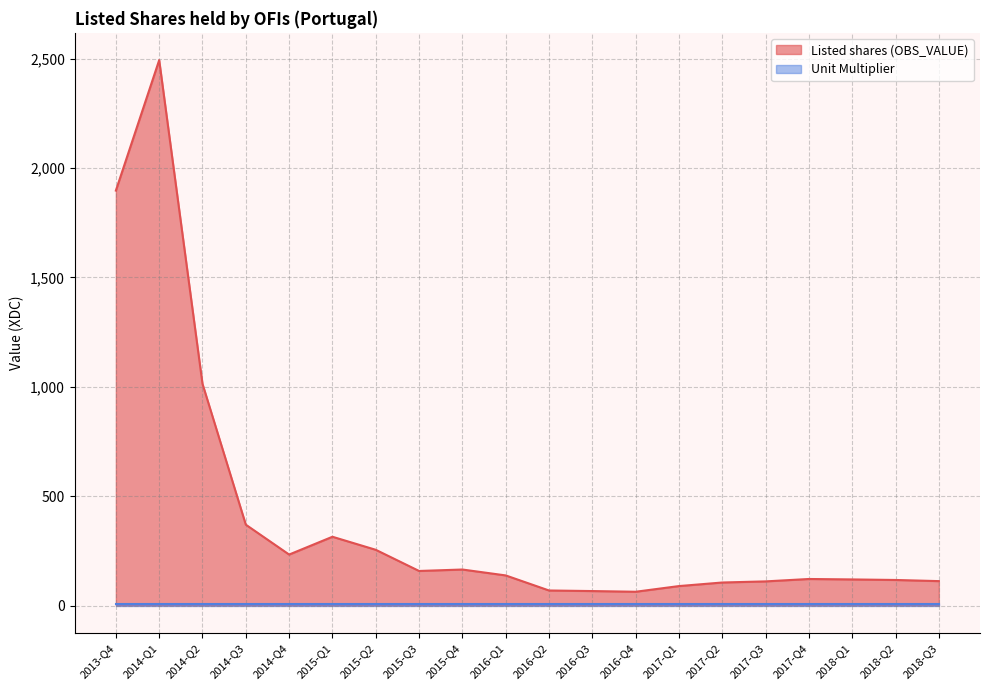

How many data points are above 137?

10